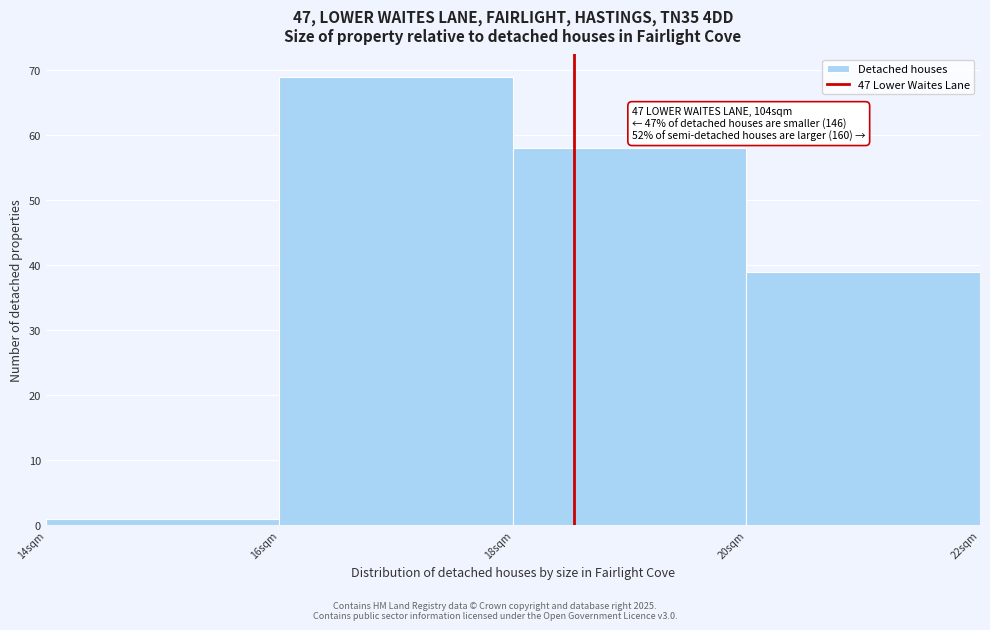

Which range on the x-axis has the tallest bar?

16 to 18